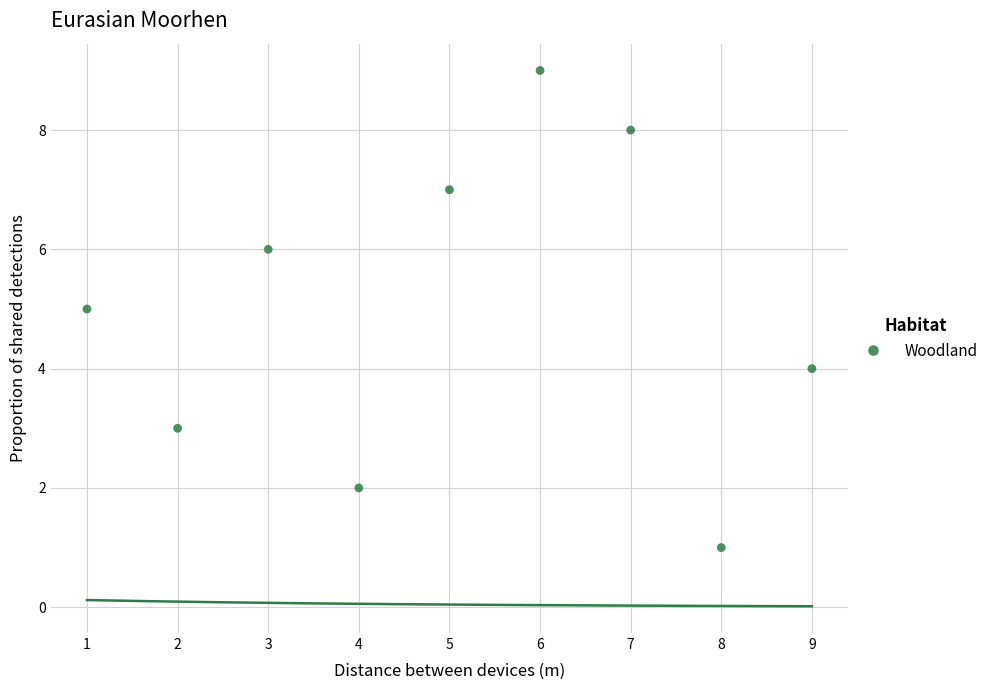

What is the average X value?

5